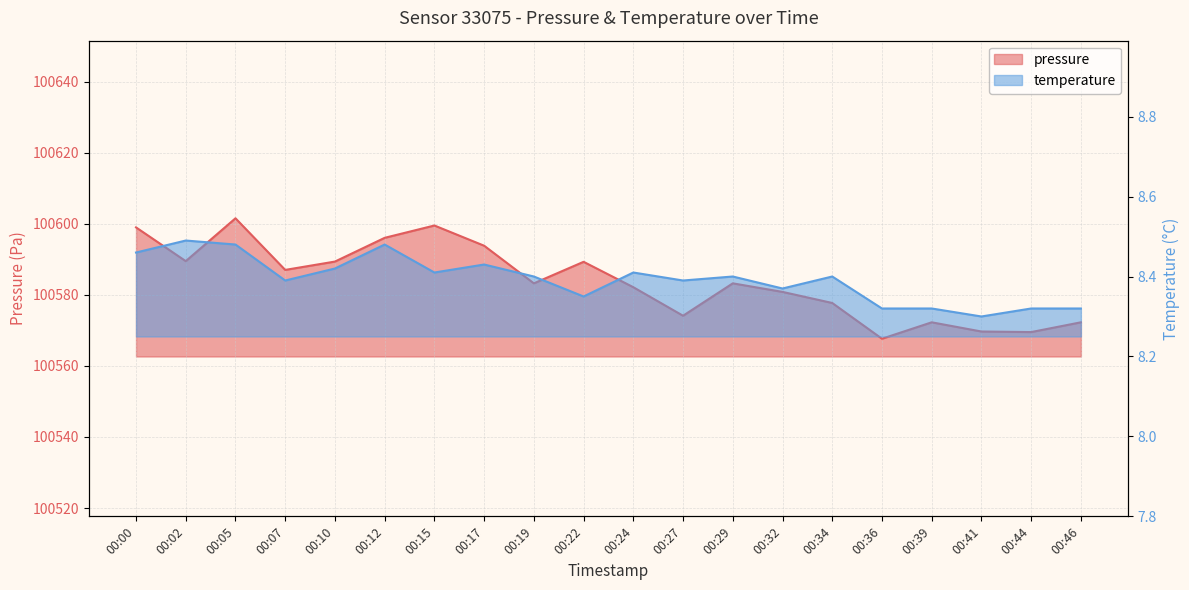

What are all the series names shown in the legend?

pressure, temperature